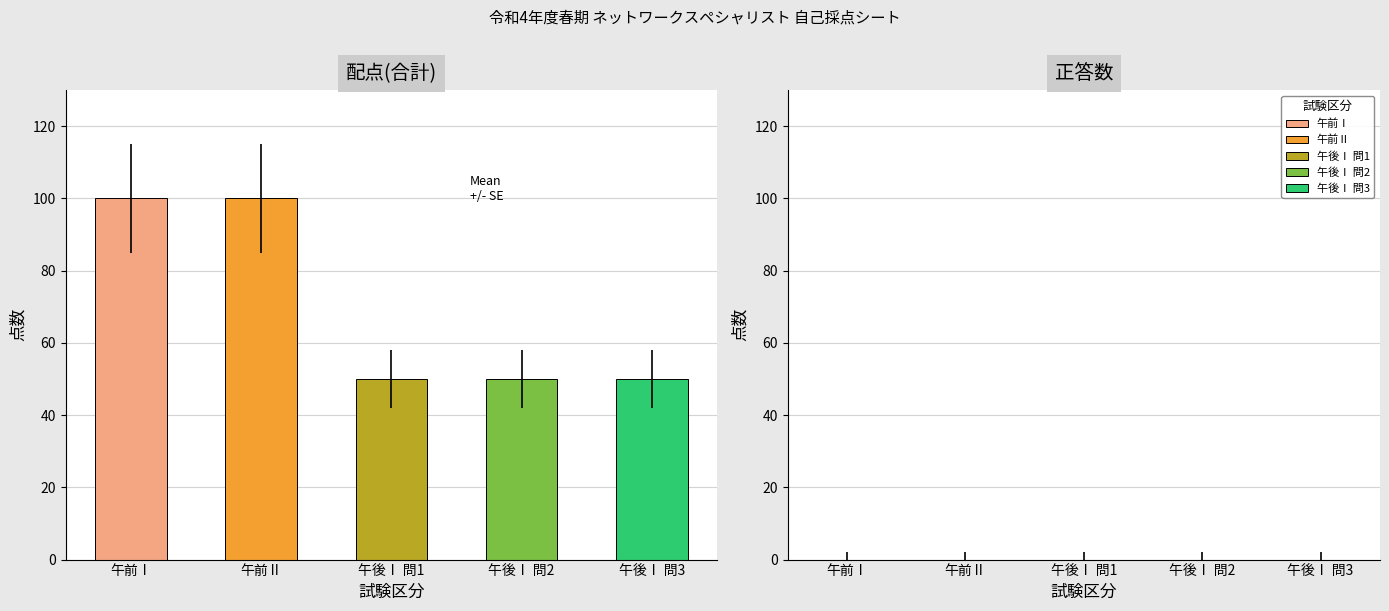

What is the smallest value displayed?

50